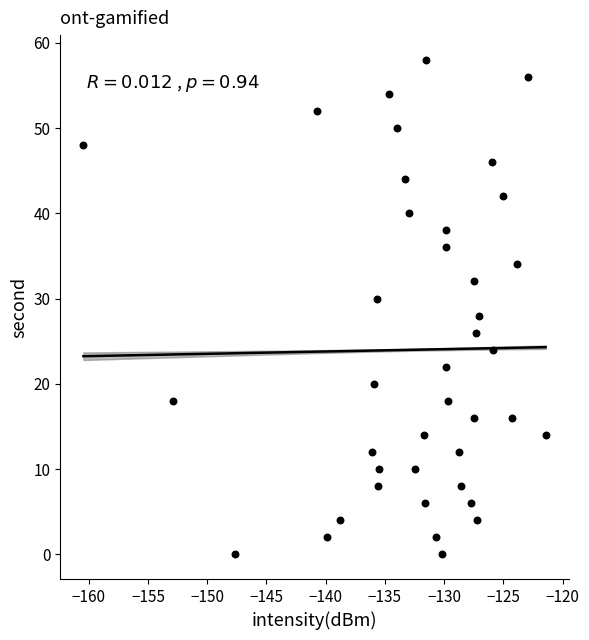

What is the range of Y values (max minus min)?

58